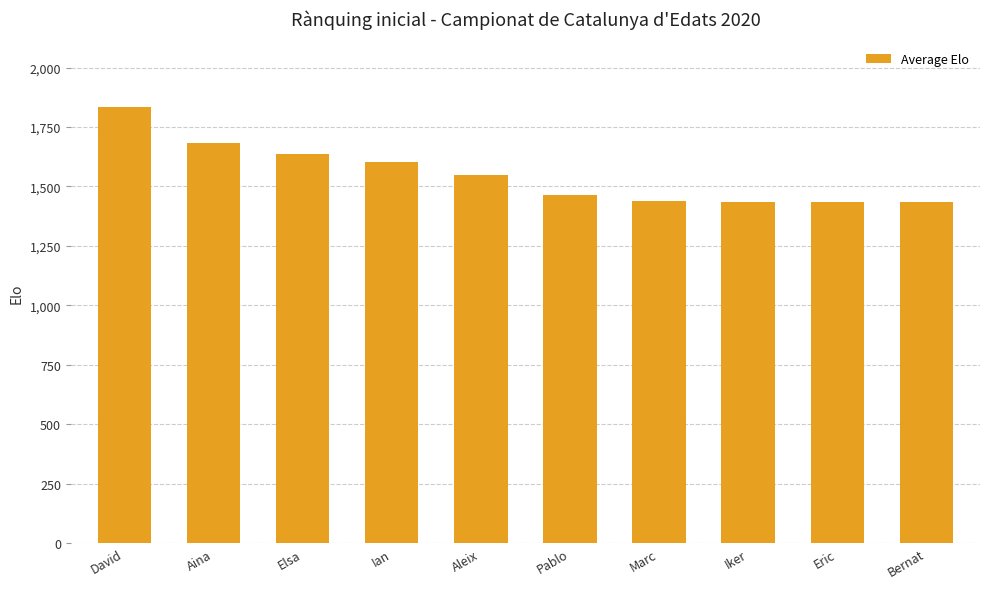

Which has a higher value, Elsa or Bernat?

Elsa